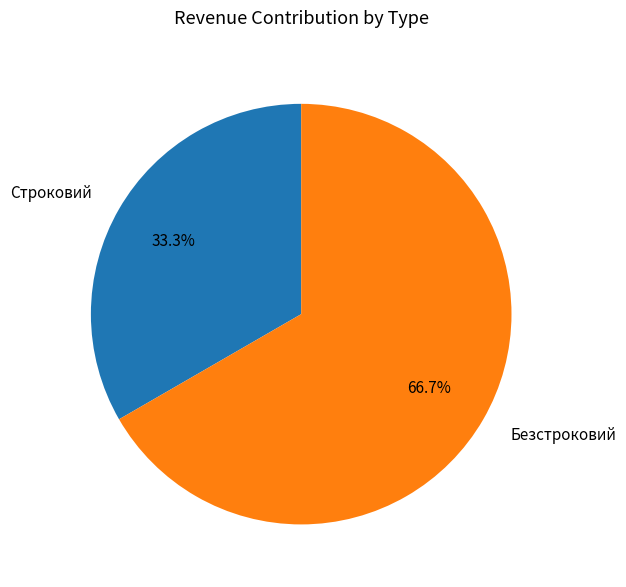

How many segments does this pie chart have?

2